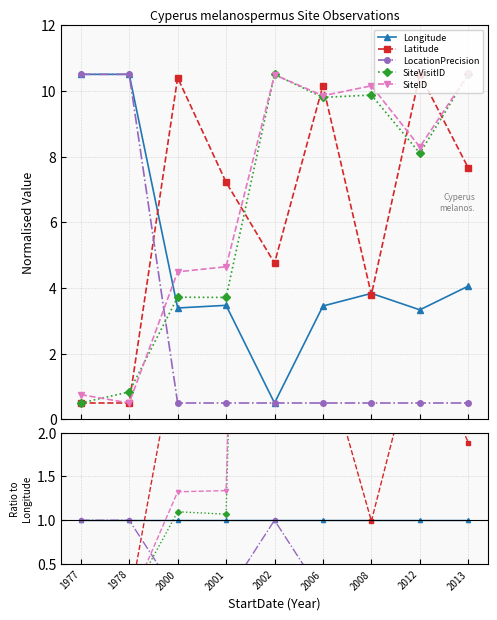

True or false: Longitude and SiteID cross at least once.

True